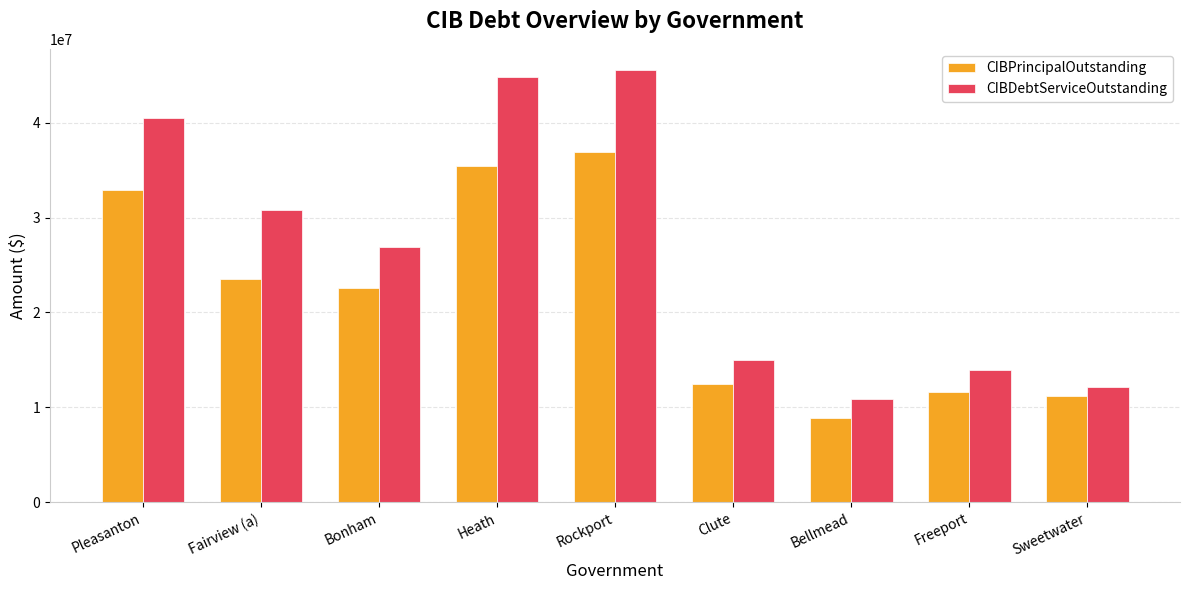

At how many categories does at least one series exceed 33460840?

3